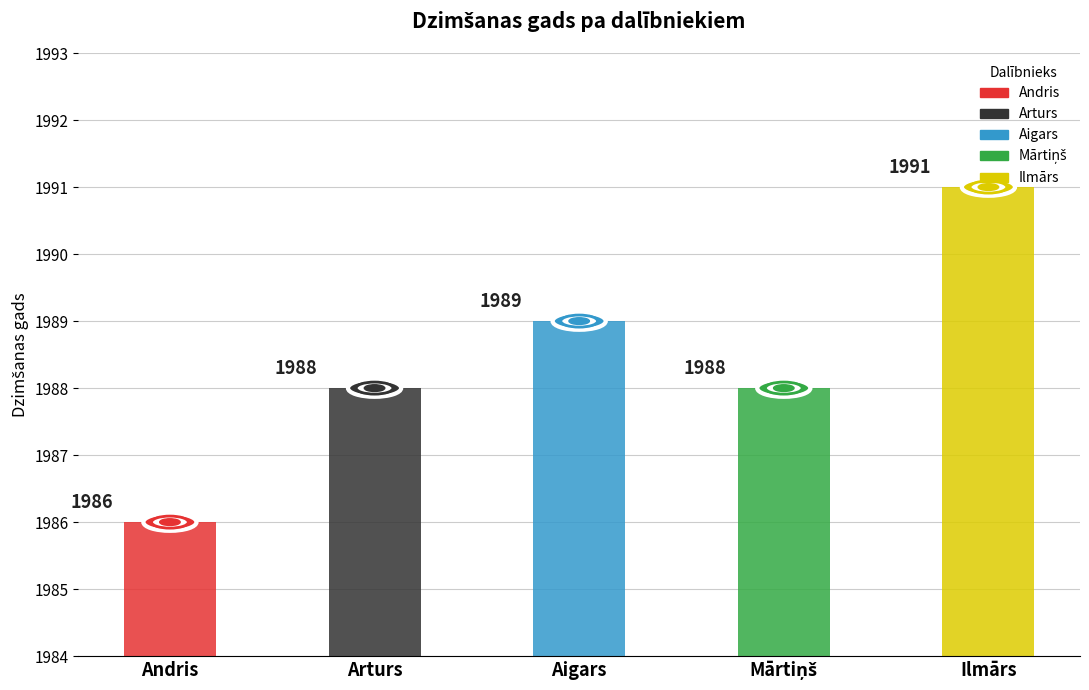

Are the bars horizontal?

No